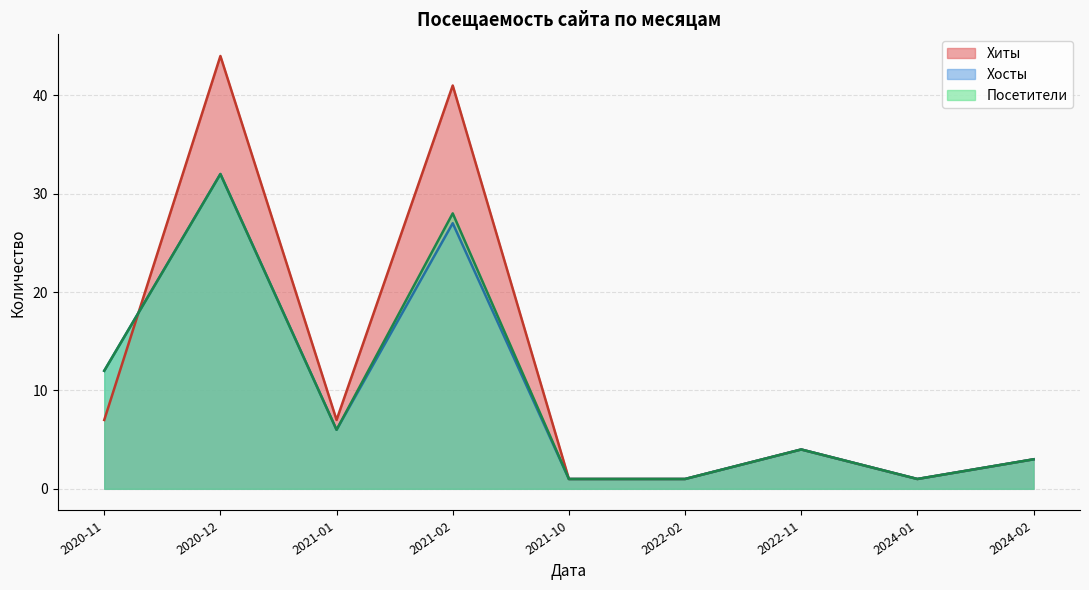

Does the chart have visible grid lines?

Yes